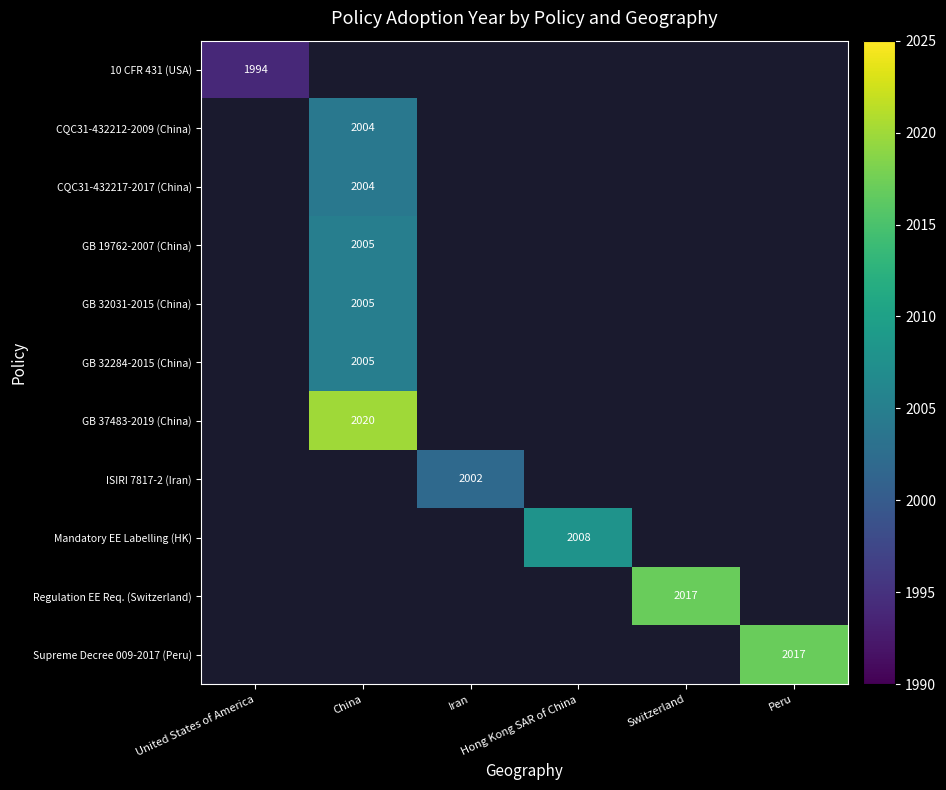

Which category has the highest value across all series?

China